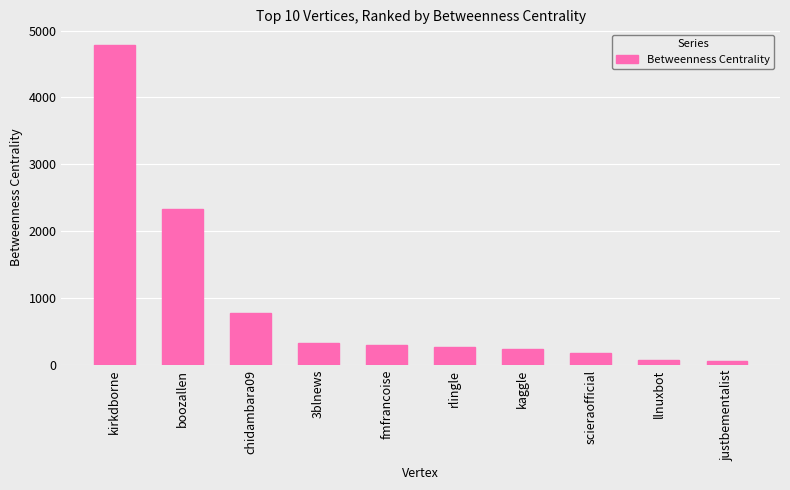

What is the difference between the second highest and second lowest values?

2258.8